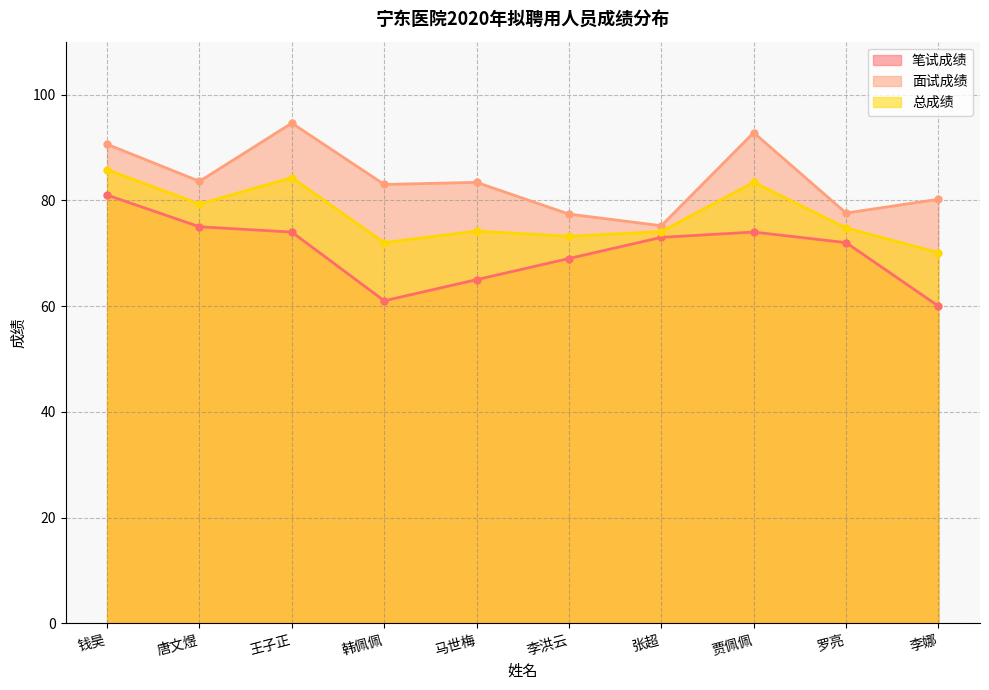

True or false: 总成绩 and 笔试成绩 intersect in this chart.

False